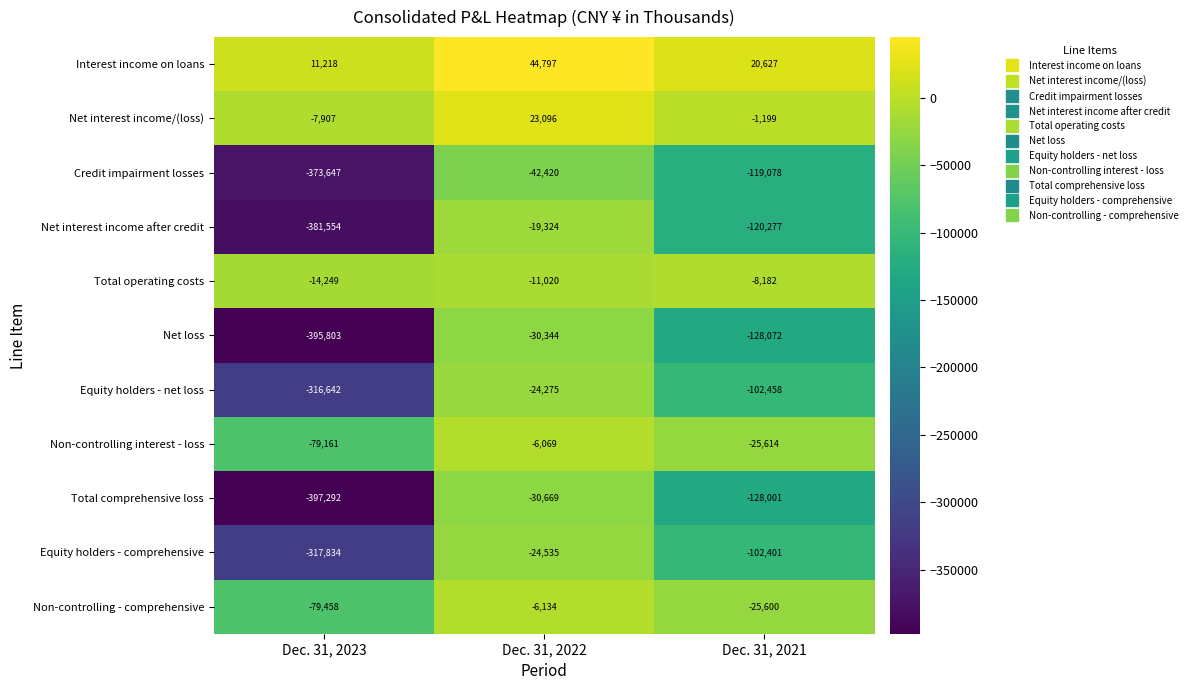

What is the sum of the Non-controlling interest - loss values at Dec. 31, 2023 and Dec. 31, 2022?

-85230